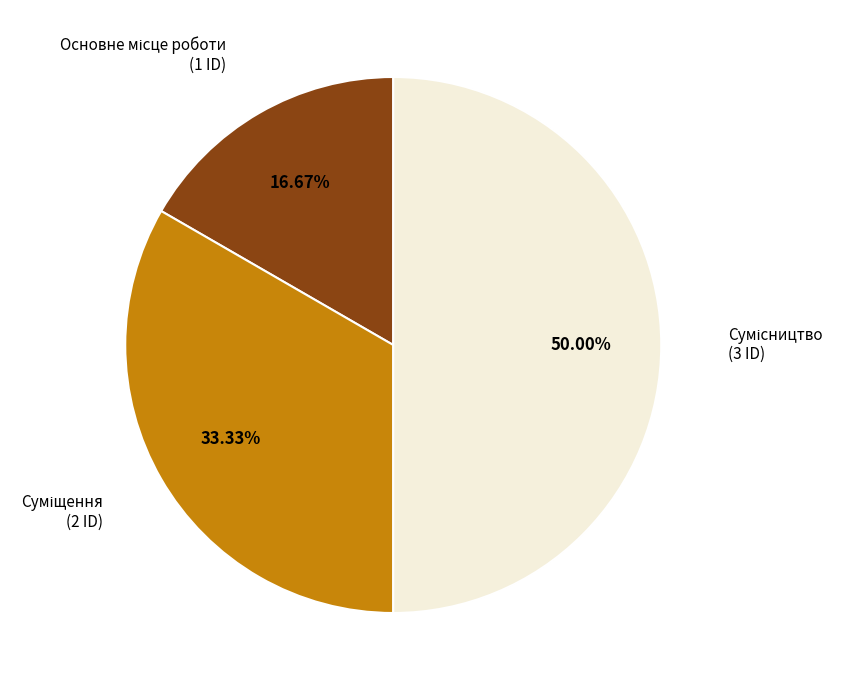

The Основне місце роботи slice represents 26% of the pie. True or false?

False